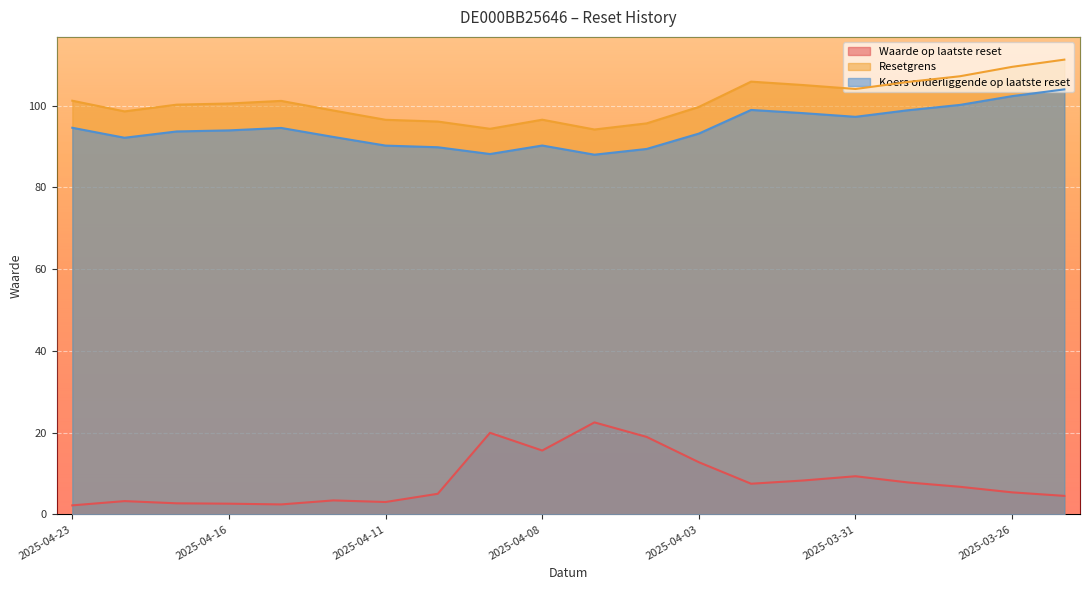

What value does the Waarde op laatste reset series have at 2025-04-14?

3.4